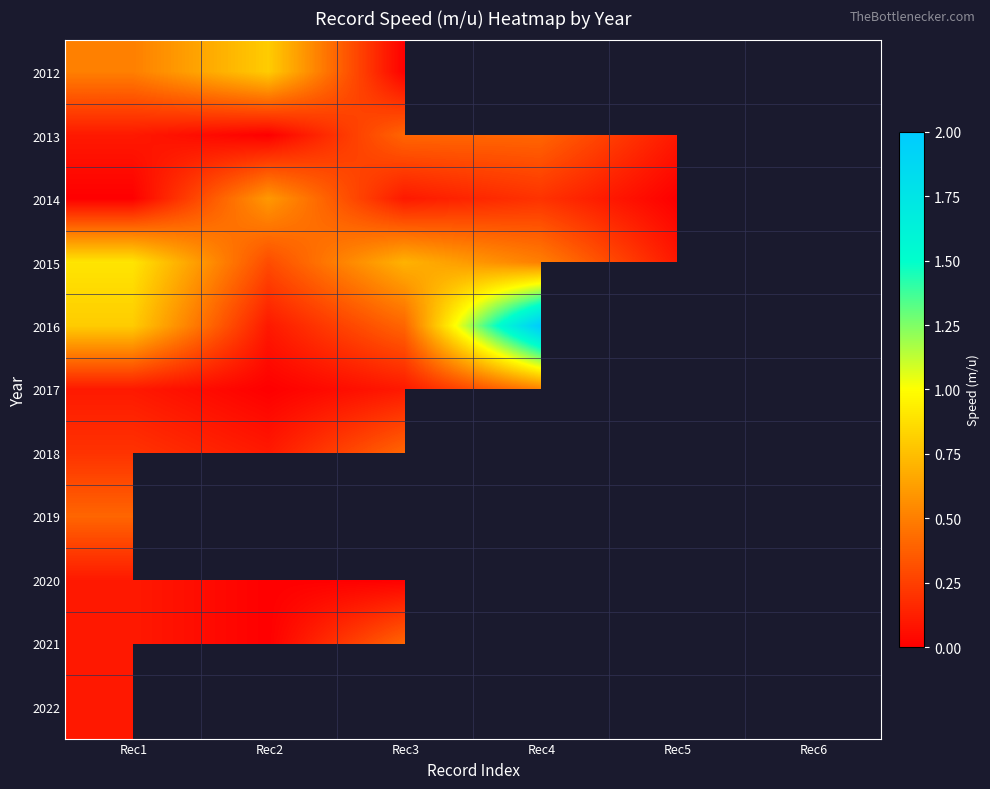

How many series are shown in this chart?

11